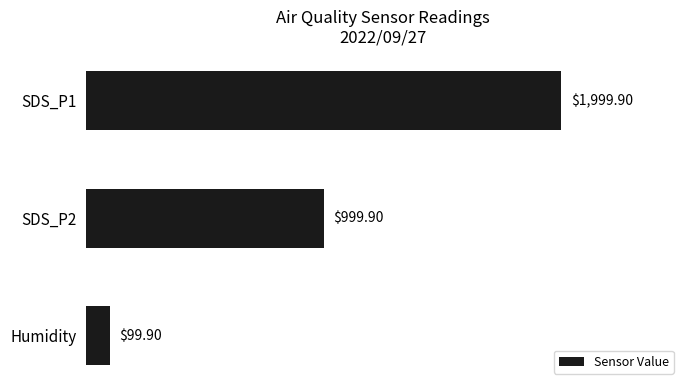

What is the smallest value displayed?

99.9